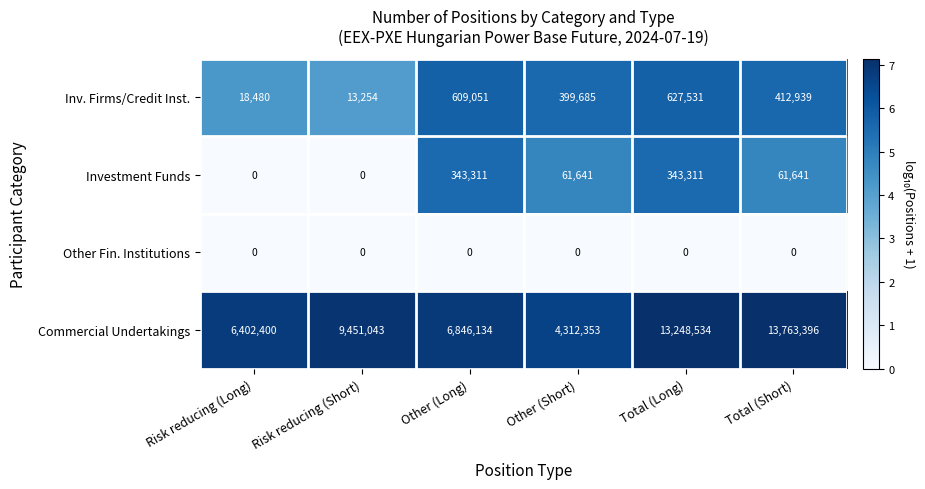

What is the spread (max minus min) of values at Other (Short)?

4312353